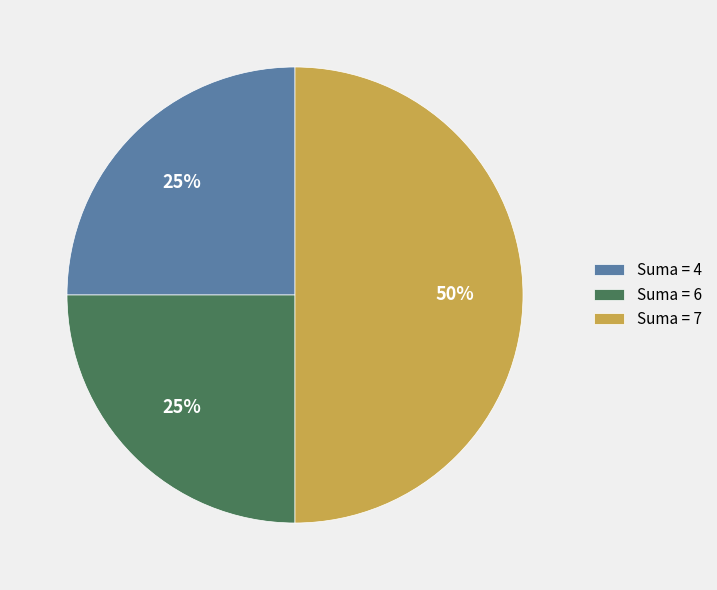

Is it true that Suma = 7 is 64% of the pie?

False